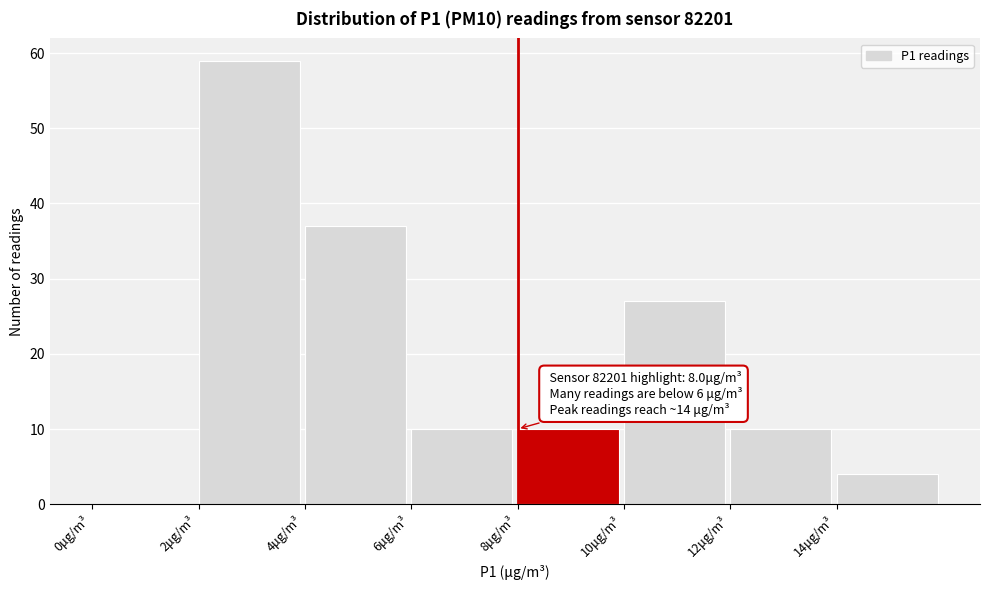

Which range on the x-axis has the tallest bar?

2 to 4